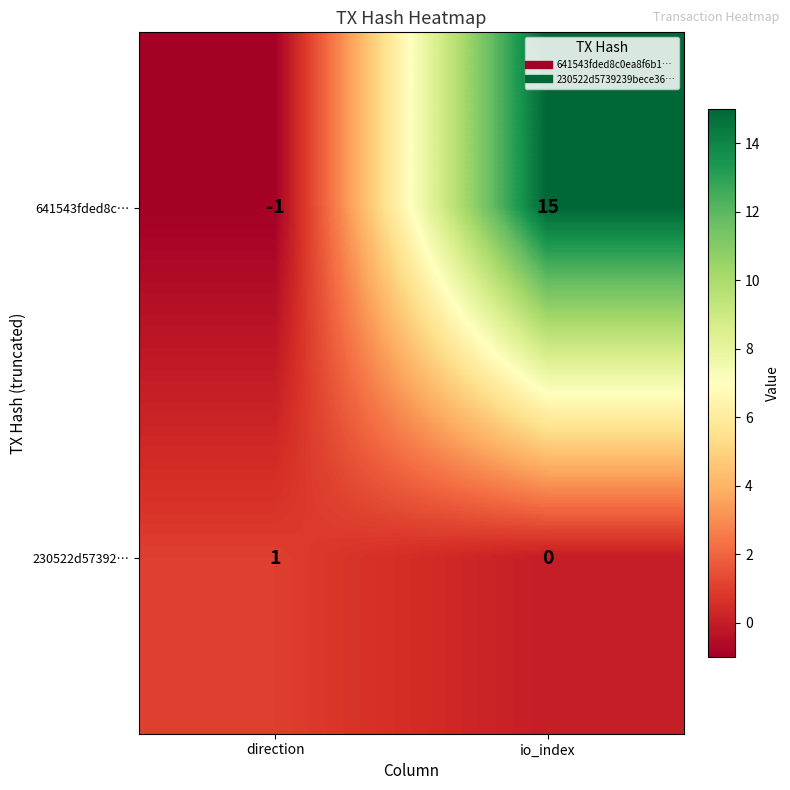

What is the difference between the maximum and minimum values in the 641543fded8c… series?

16